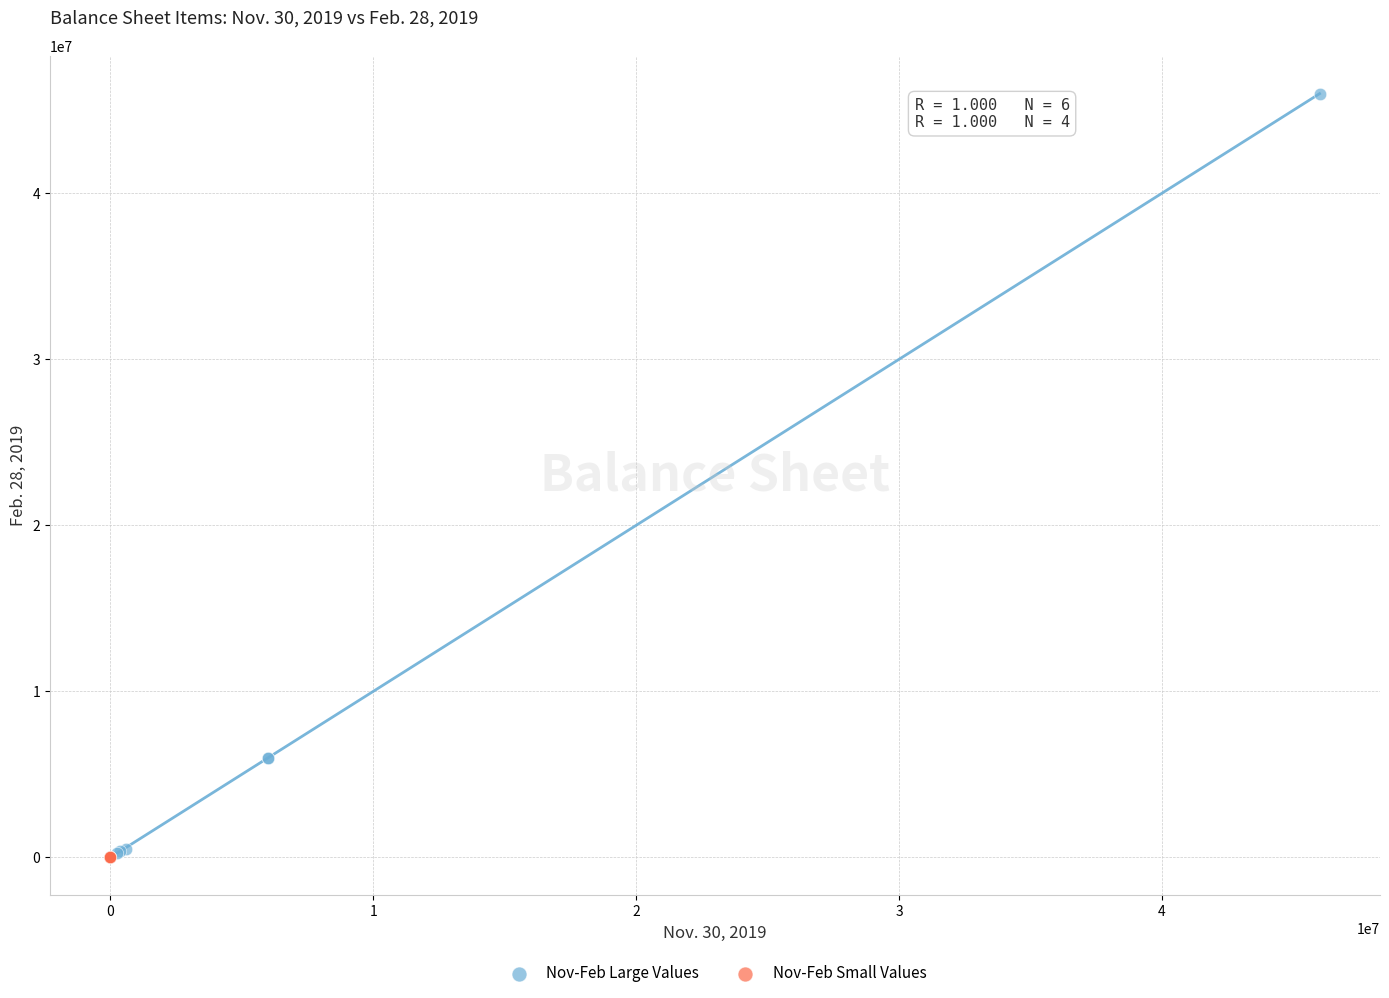

Which series reaches the maximum Y coordinate?

Nov-Feb Large Values